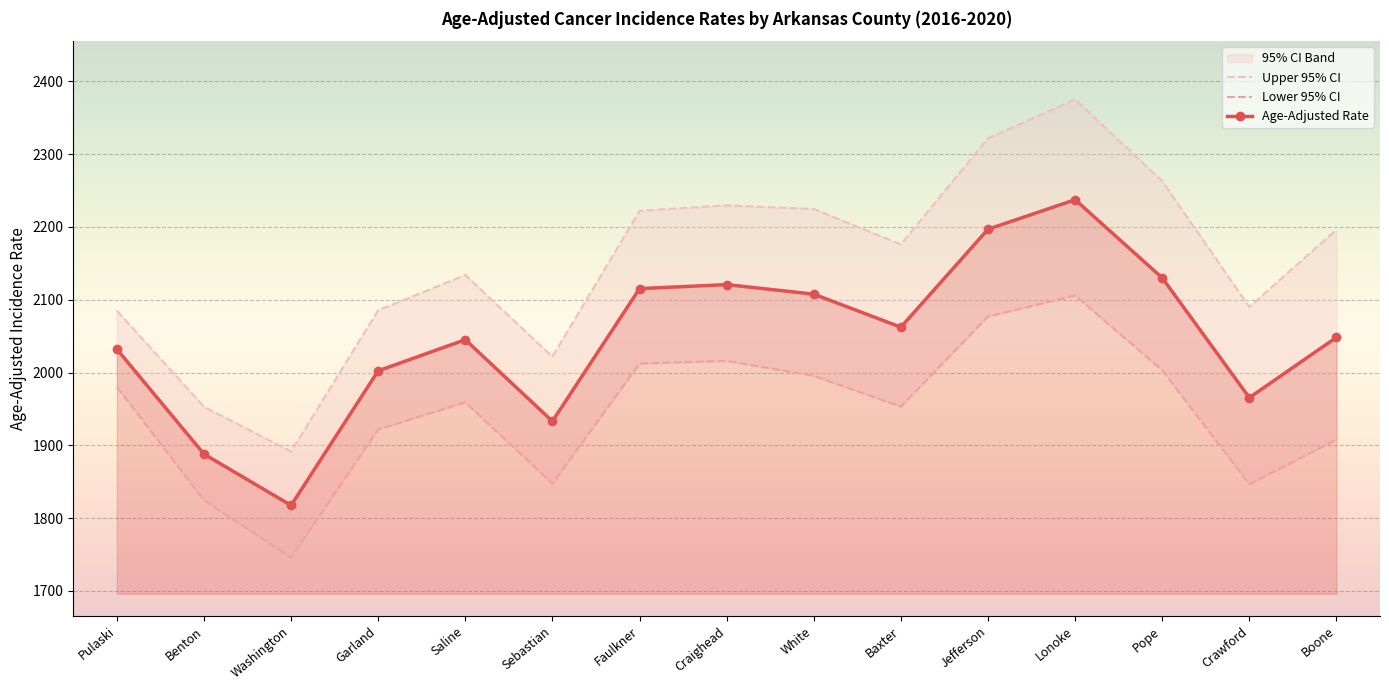

What is the value of the Lower 95% CI point at the 8th from the left?

2016.0